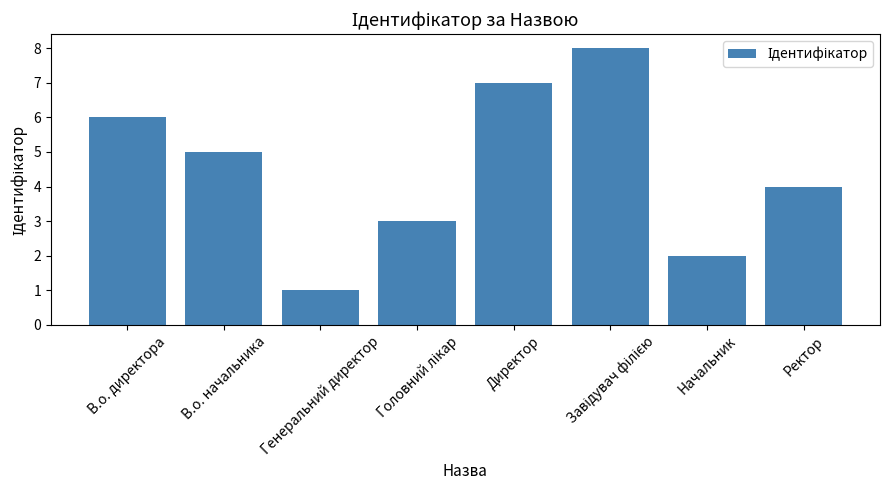

What is the change in value from Генеральний директор to Начальник?

+1